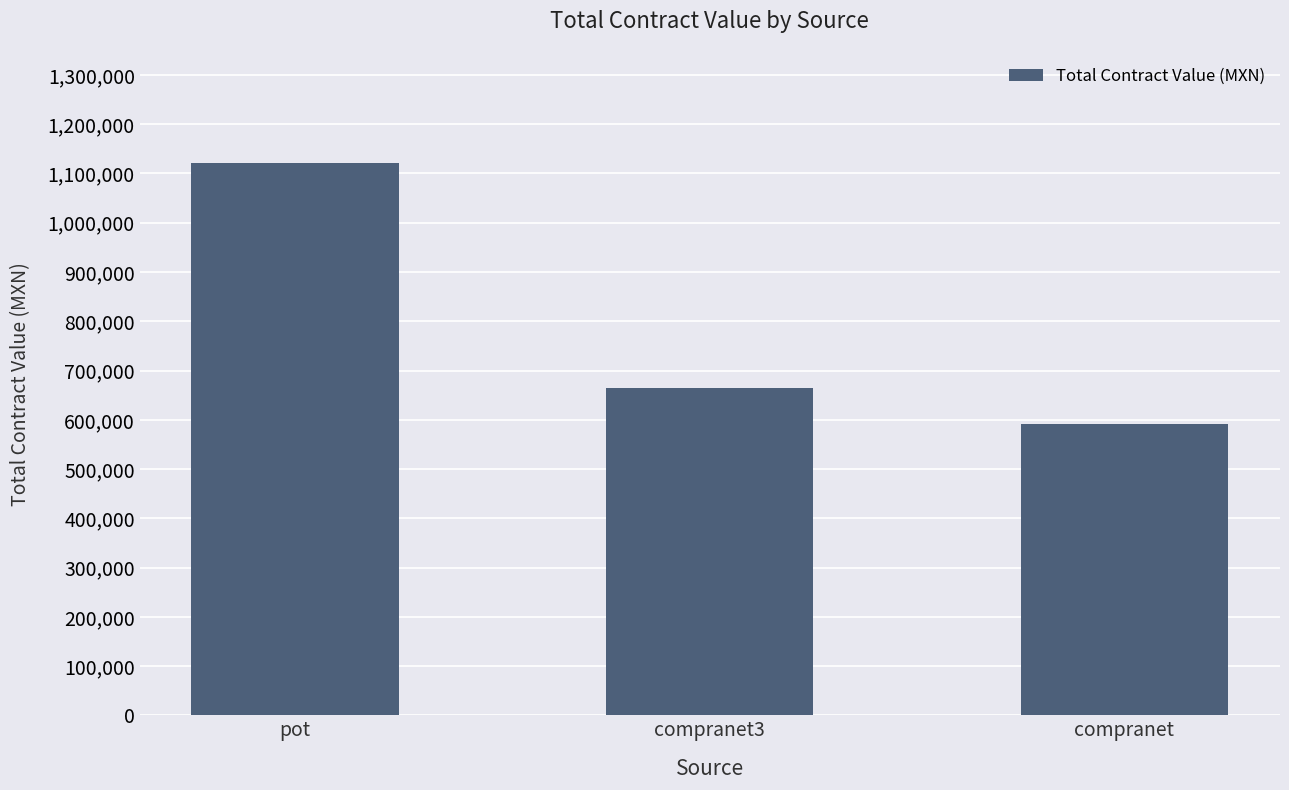

Does the chart contain stacked bars?

No